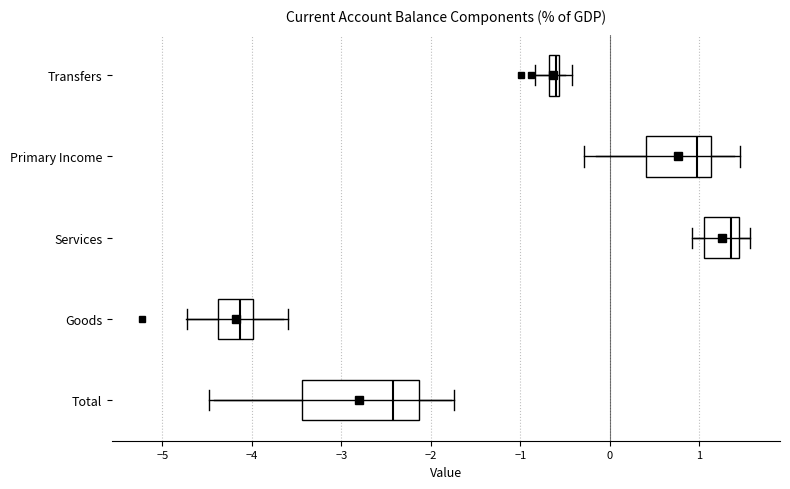

Comparing the boxes themselves (not the whiskers), which one is the widest?

Total